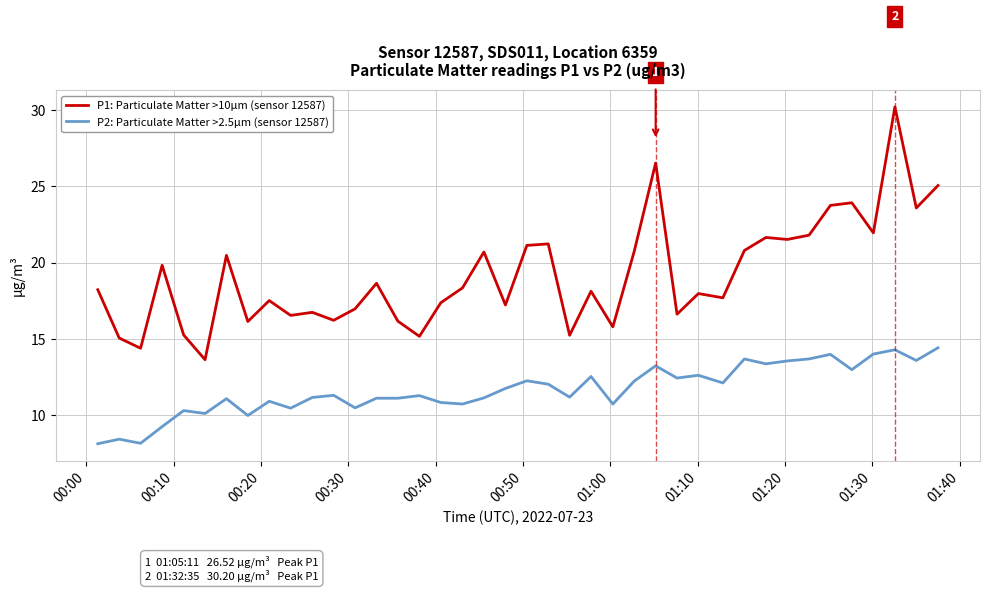

Which series has the largest total across all categories?

P1: Particulate Matter >10µm (sensor 12587)